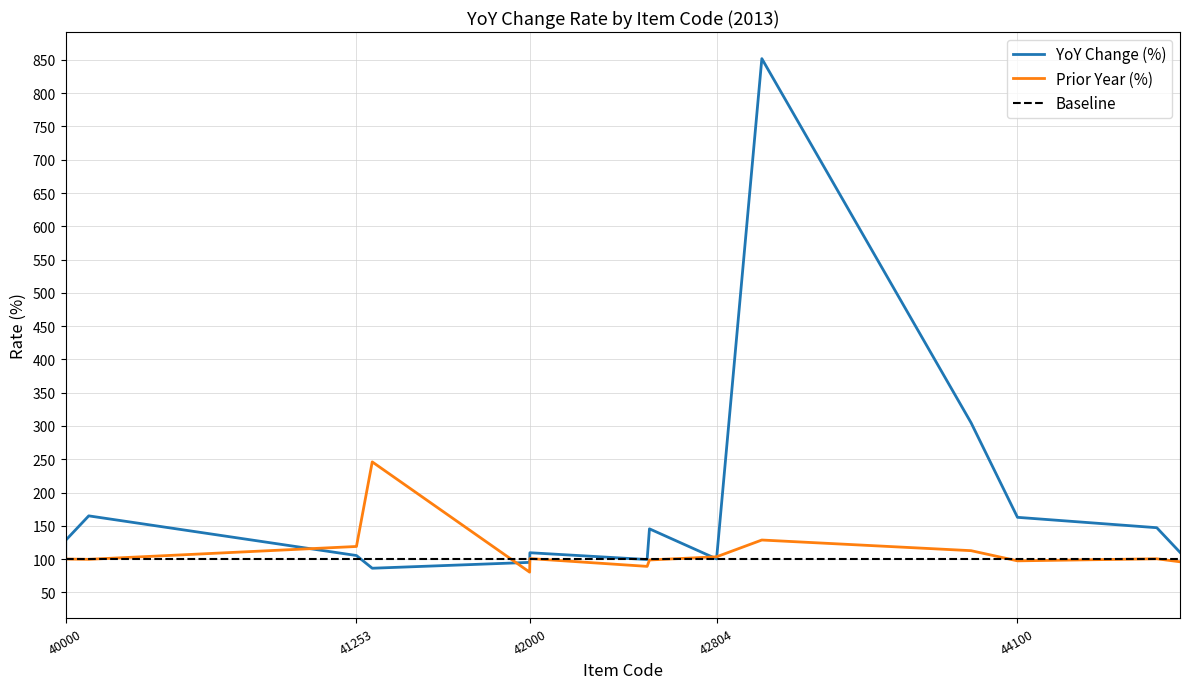

What is the highest value of the Prior Year (%) series?

246.0